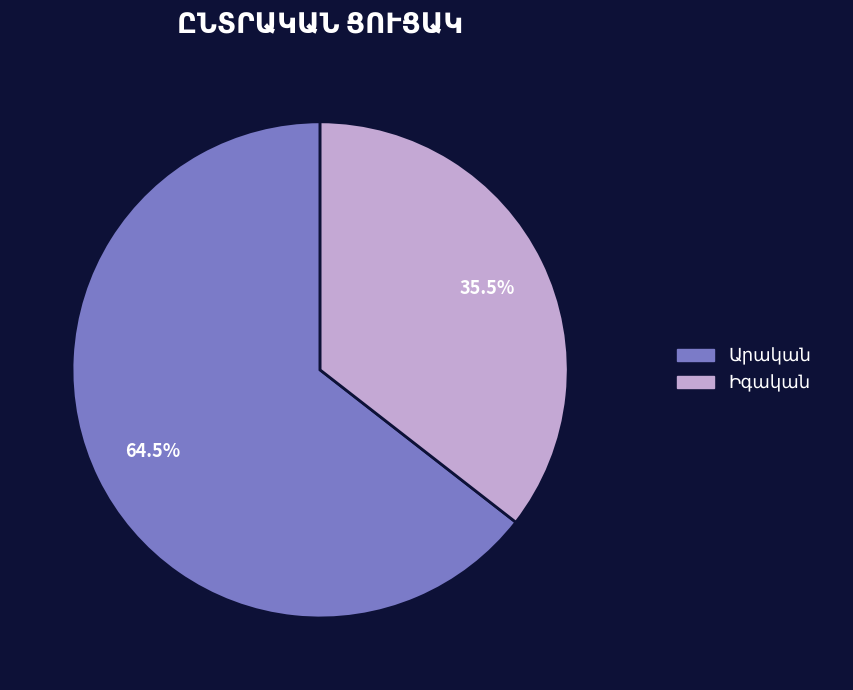

To the nearest percent, what is the difference between the largest and smallest slice percentages?

29%